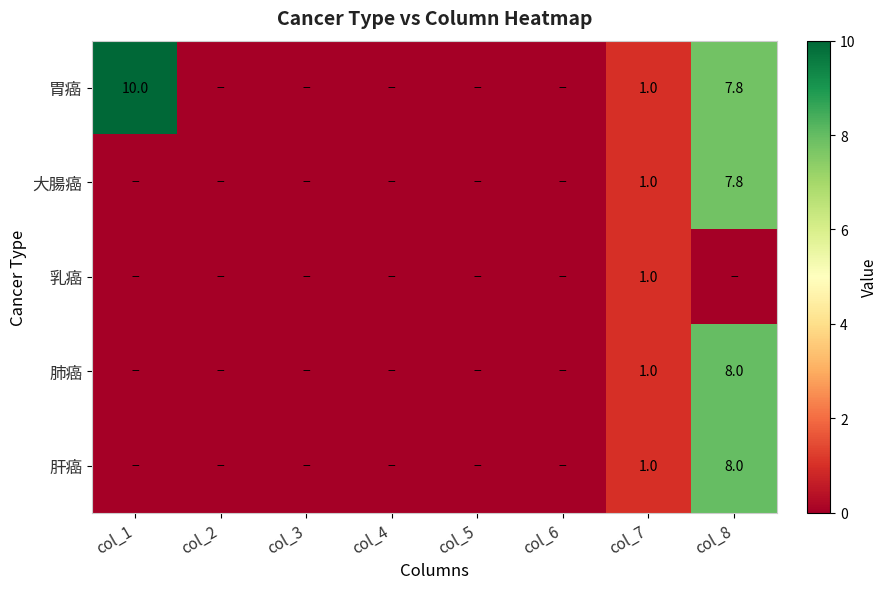

Which label corresponds to the largest value in the chart?

col_1